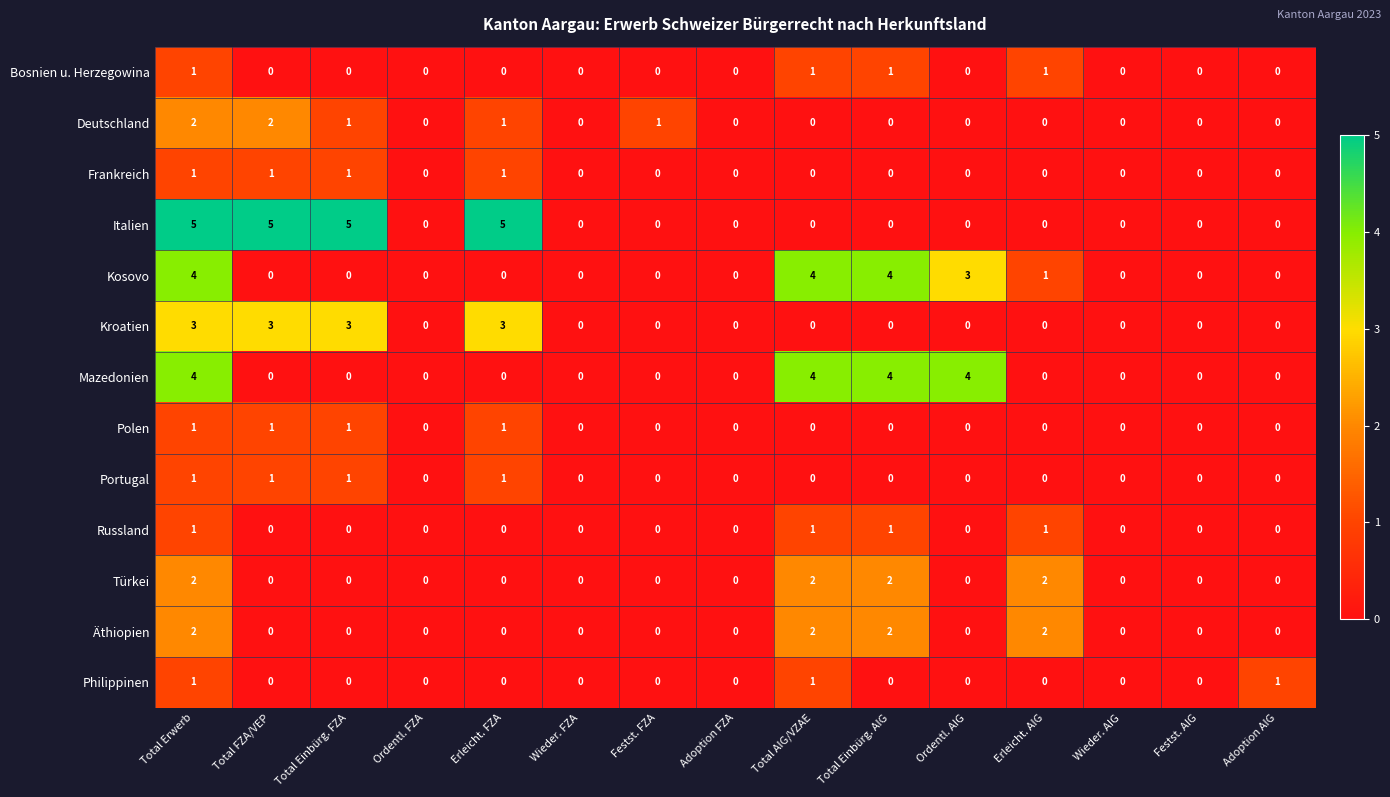

Is the value of Italien at Total FZA/VEP greater than the value of Bosnien u. Herzegowina at Total Einbürg. FZA?

Yes